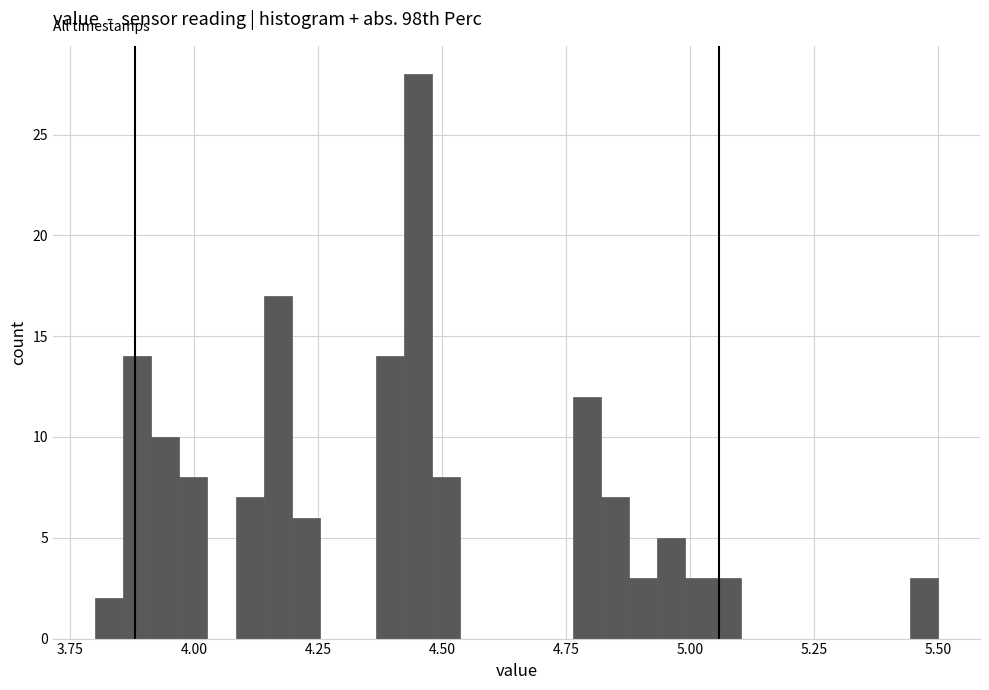

Read against the x-axis, roughly where is the centre of the tallest bar?

4.45